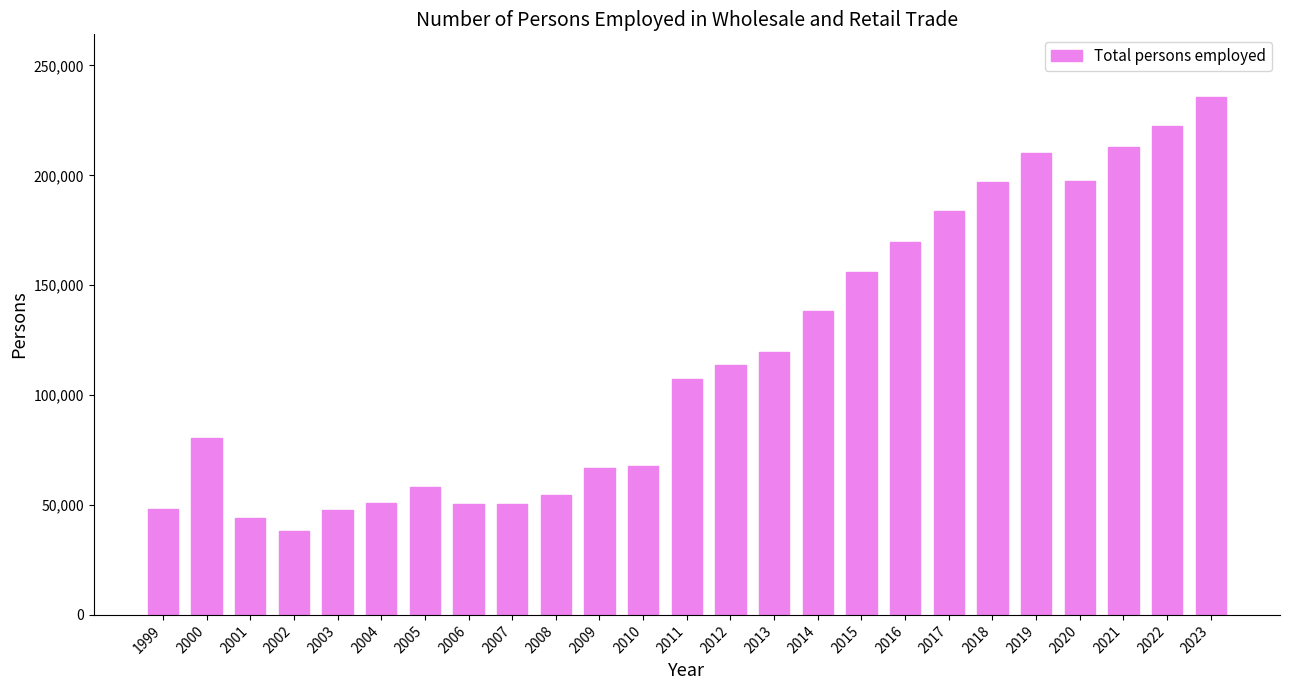

What is the average value?

116863